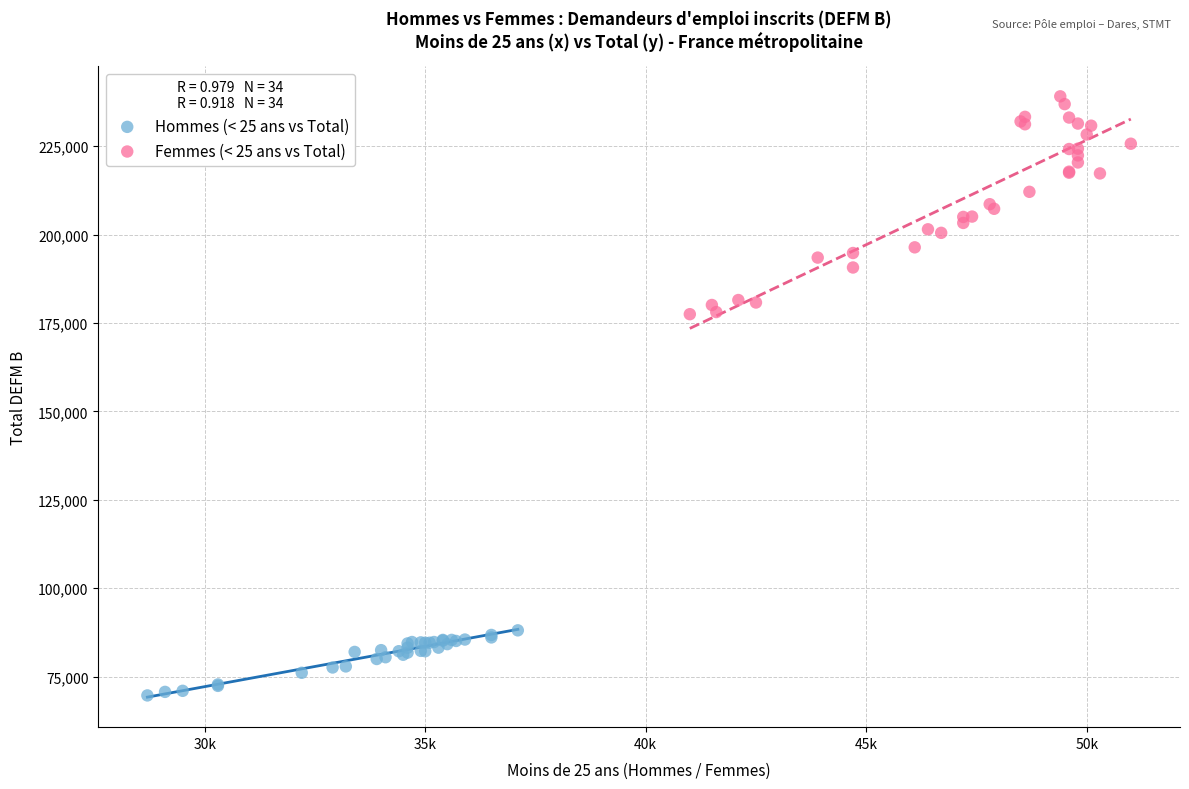

Which series contains the lowest Y value?

Hommes (< 25 ans vs Total)